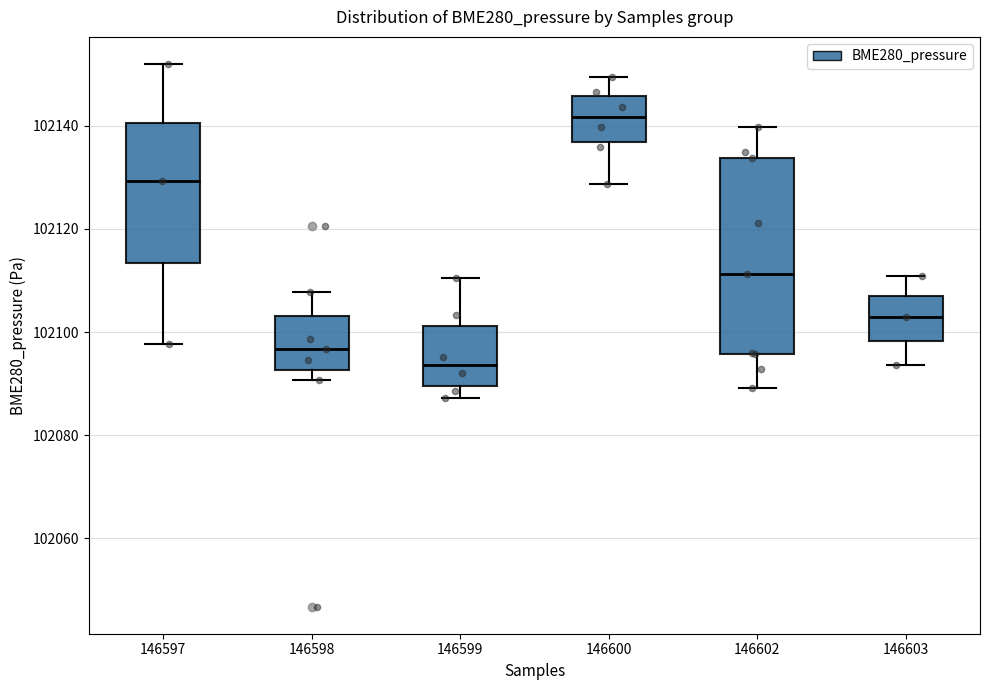

Which box has the lowest median line?

146599